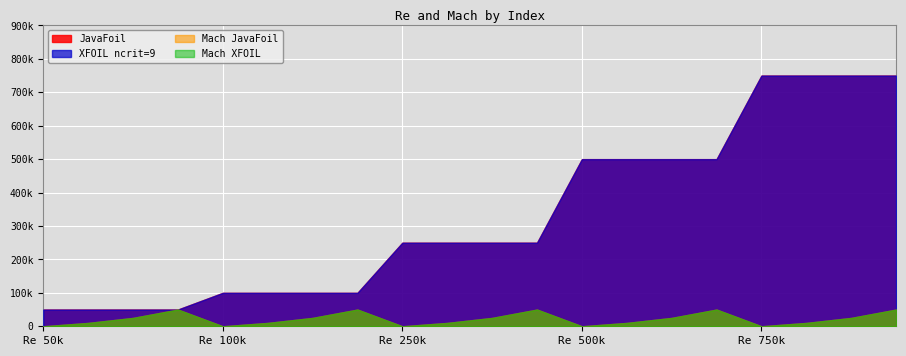

Which series has the widest spread of values?

JavaFoil